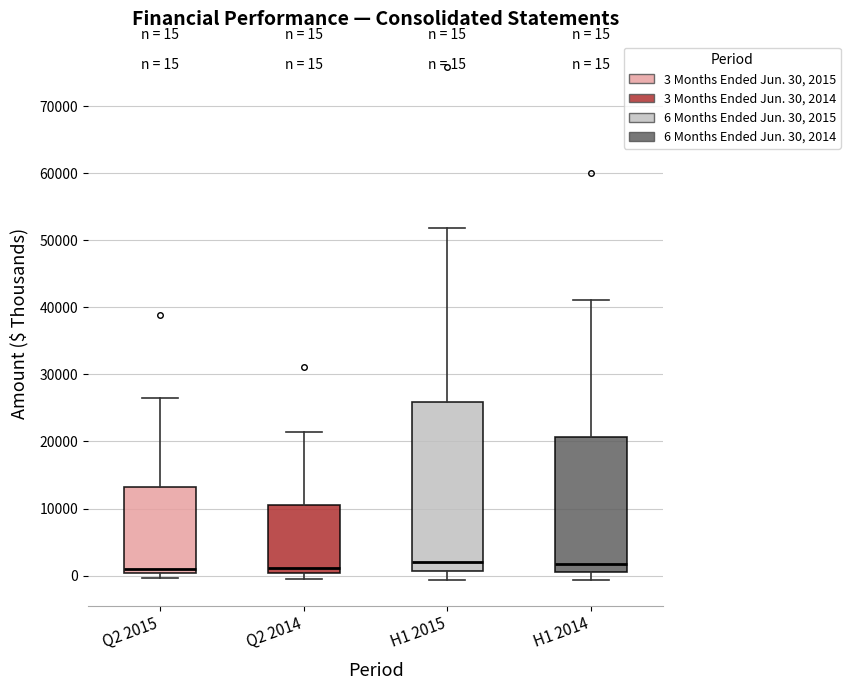

Comparing the boxes themselves (not the whiskers), which one is the tallest?

H1 2015